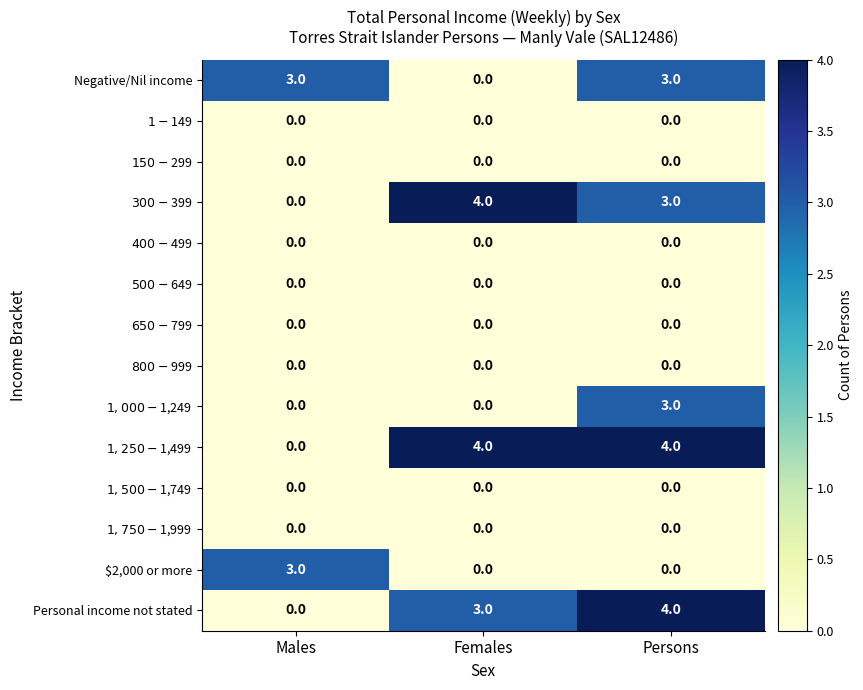

The value of $2,000 or more at Males is 4. True or false?

False